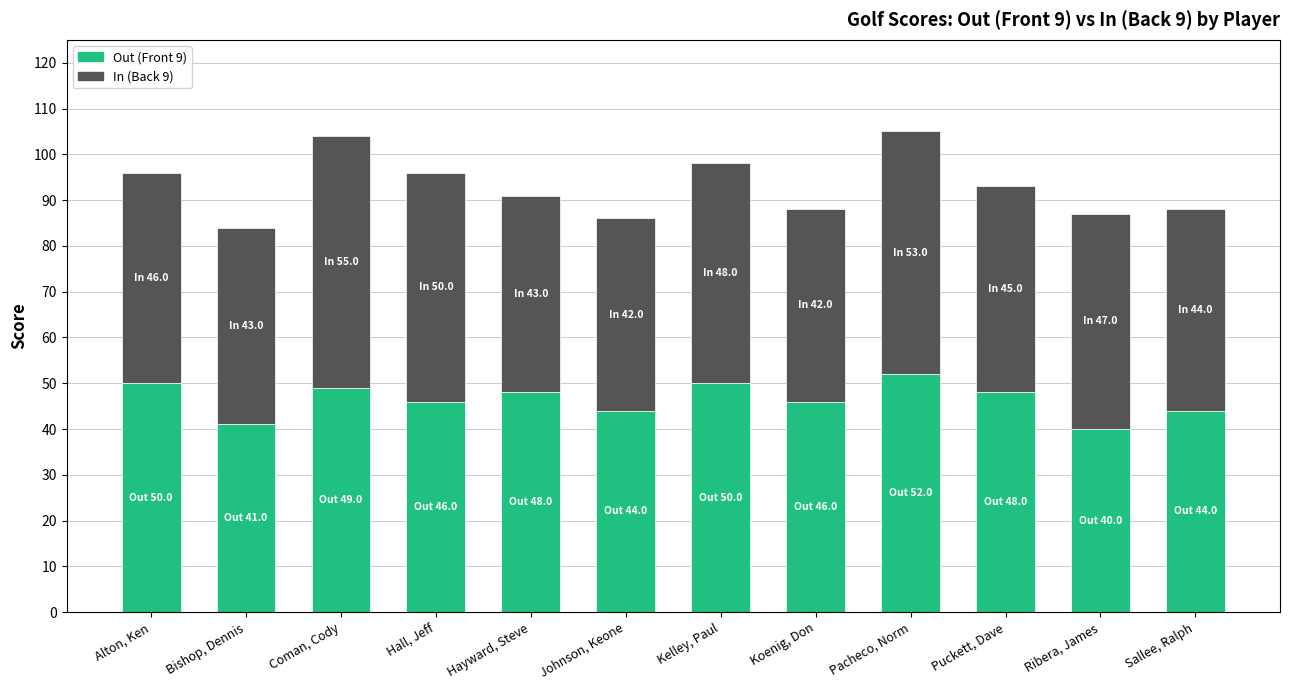

What is the total value across all series at Coman, Cody?

104